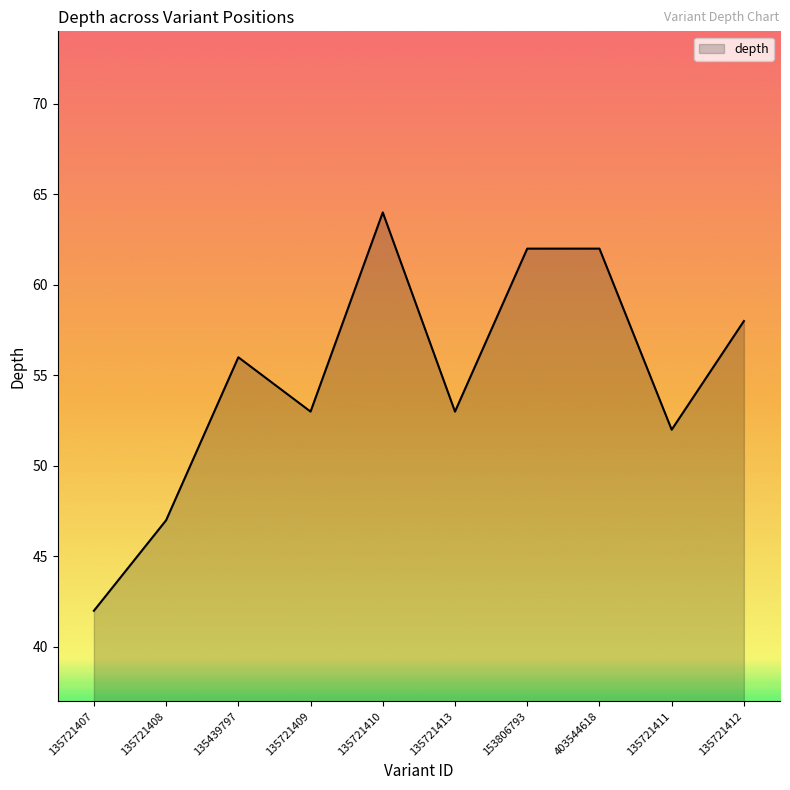

Which label corresponds to the smallest value in the chart?

135721407